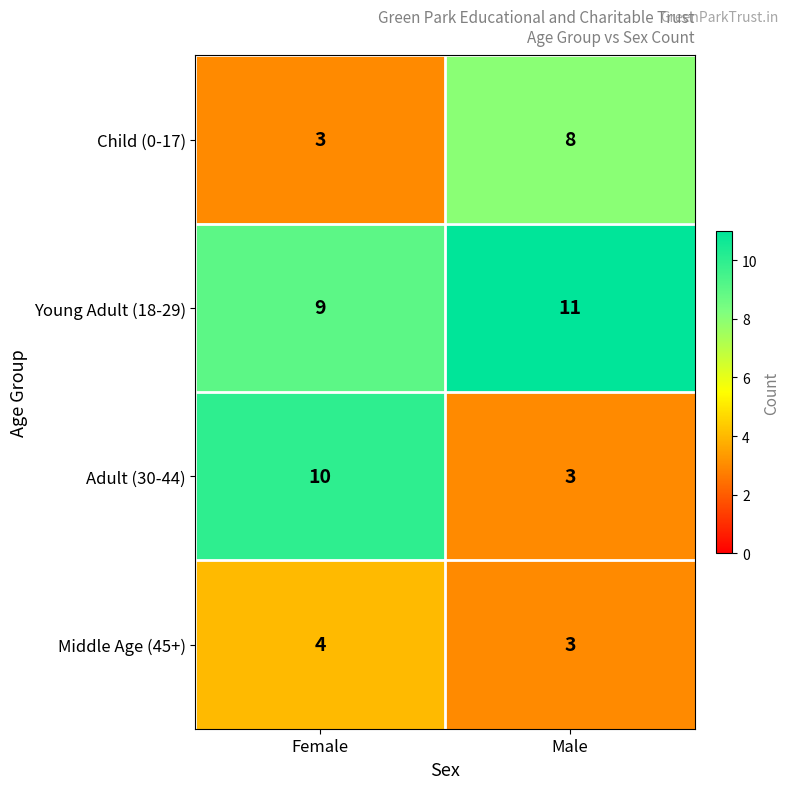

What is the lowest value of the Middle Age (45+) series?

3